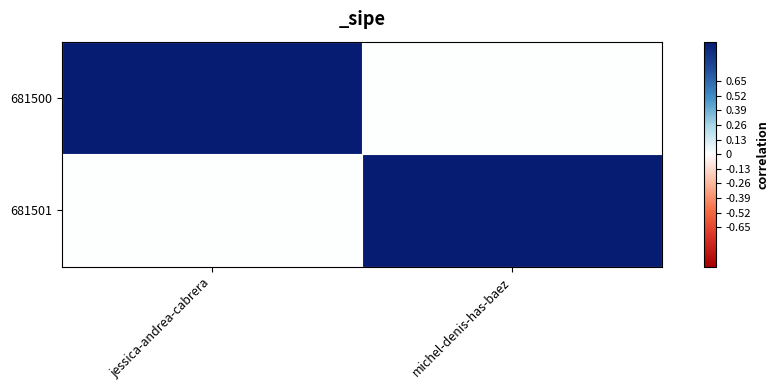

Which has a higher value, michel-denis-has-baez or jessica-andrea-cabrera?

jessica-andrea-cabrera